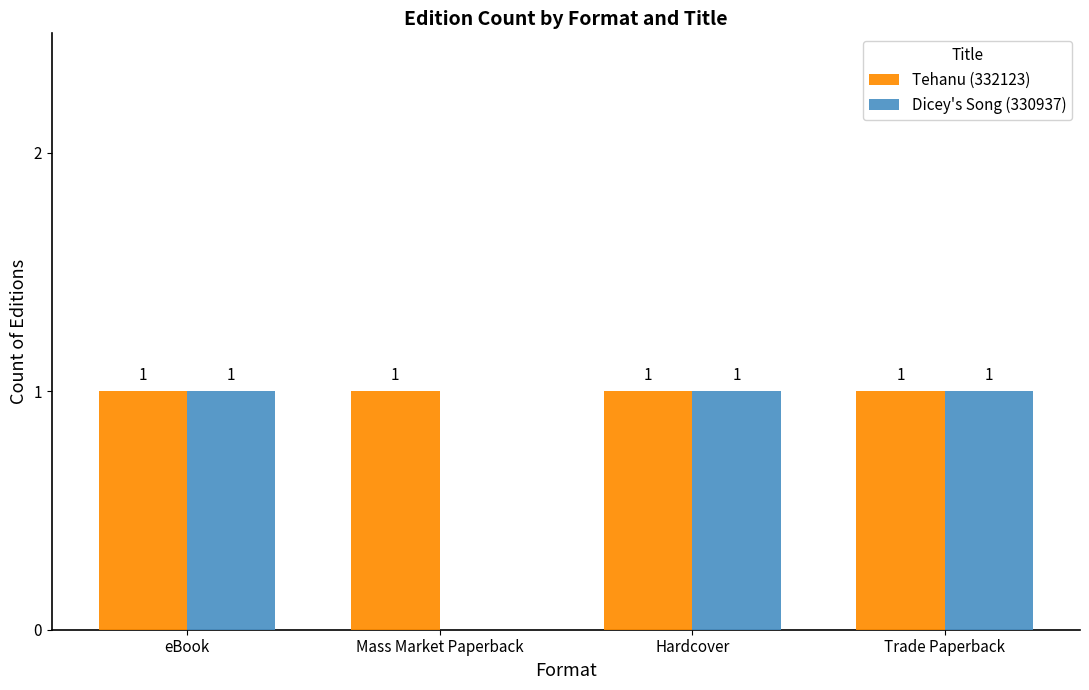

What are all the series names shown in the legend?

Tehanu (332123), Dicey's Song (330937)